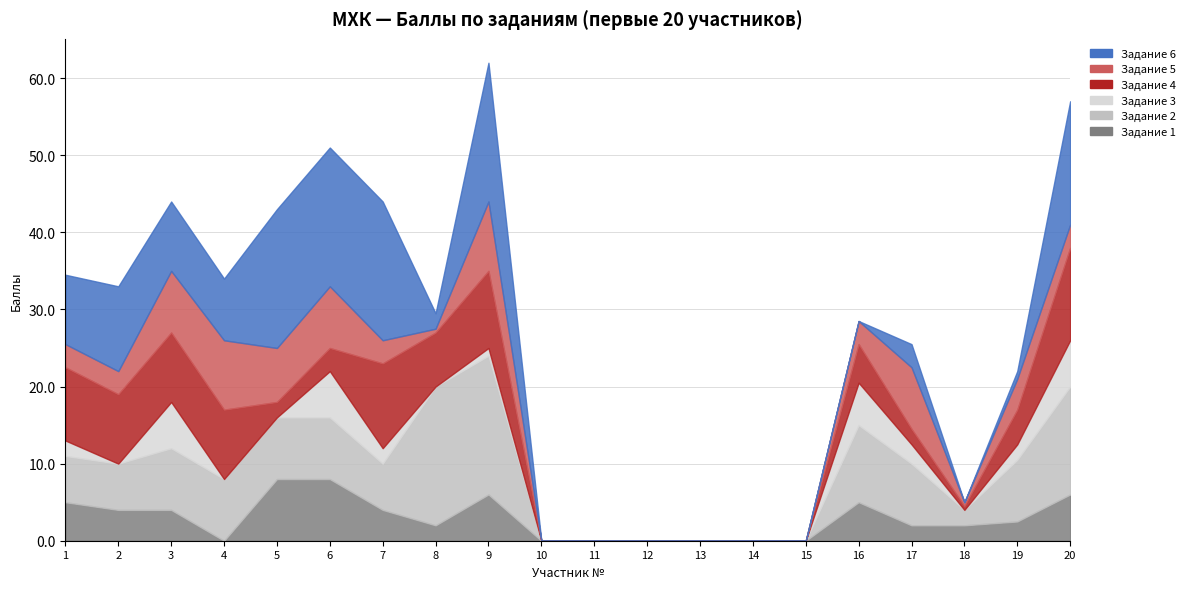

Which category has the lowest value in the Задание 3 series?

2